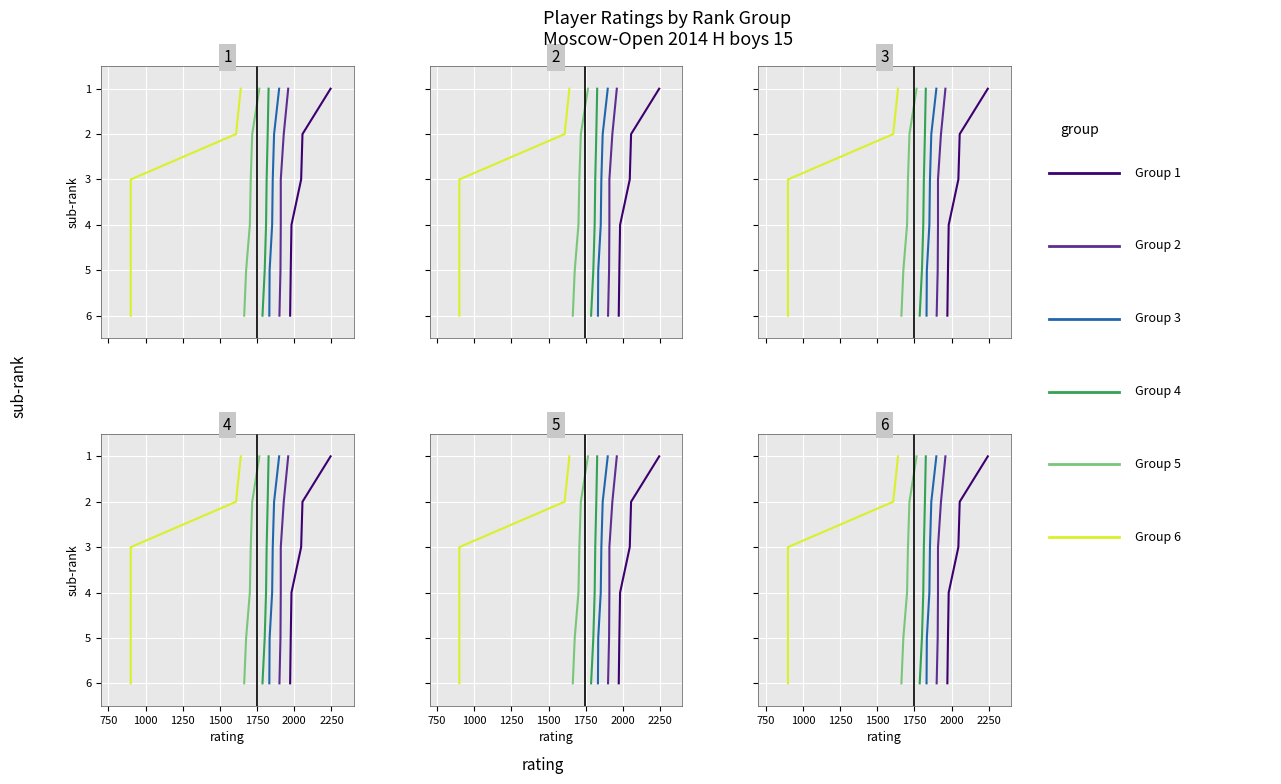

How many data points in Group 2 are less than 4?

3